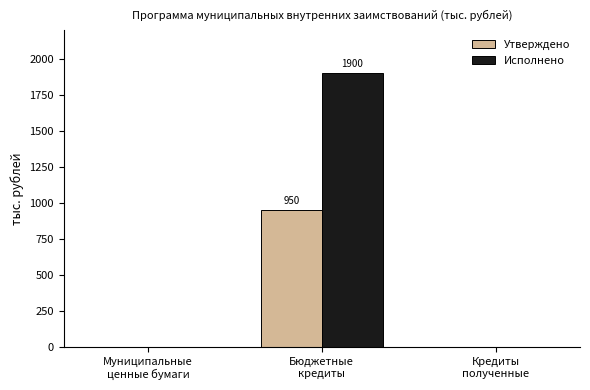

What is the approximate value of Исполнено at Бюджетные
кредиты, to the nearest 100?

1900